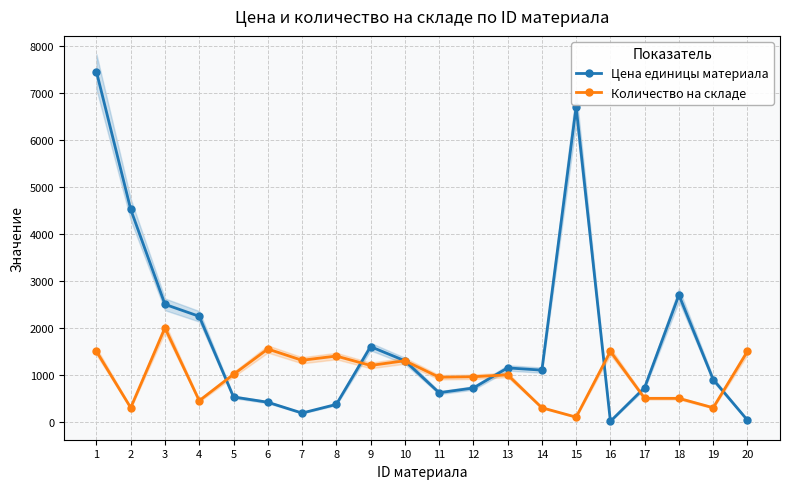

What is the spread (max minus min) of values at 13?

148.0